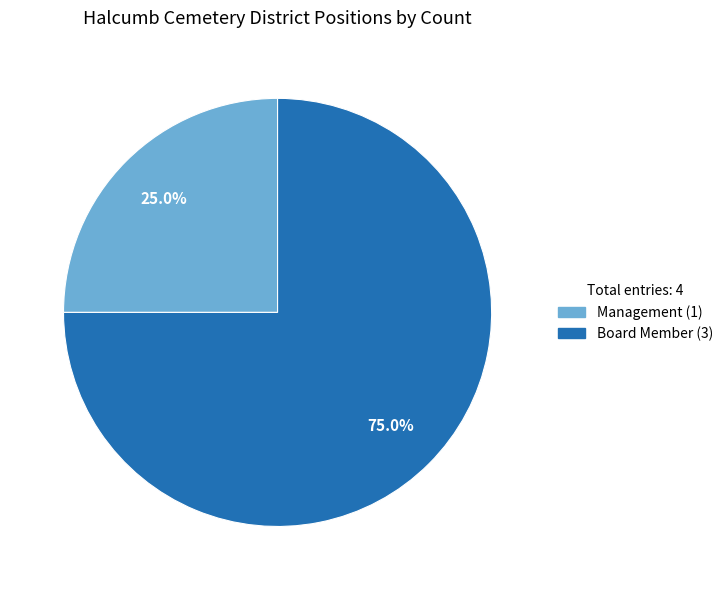

Which slice is the largest?

Board Member